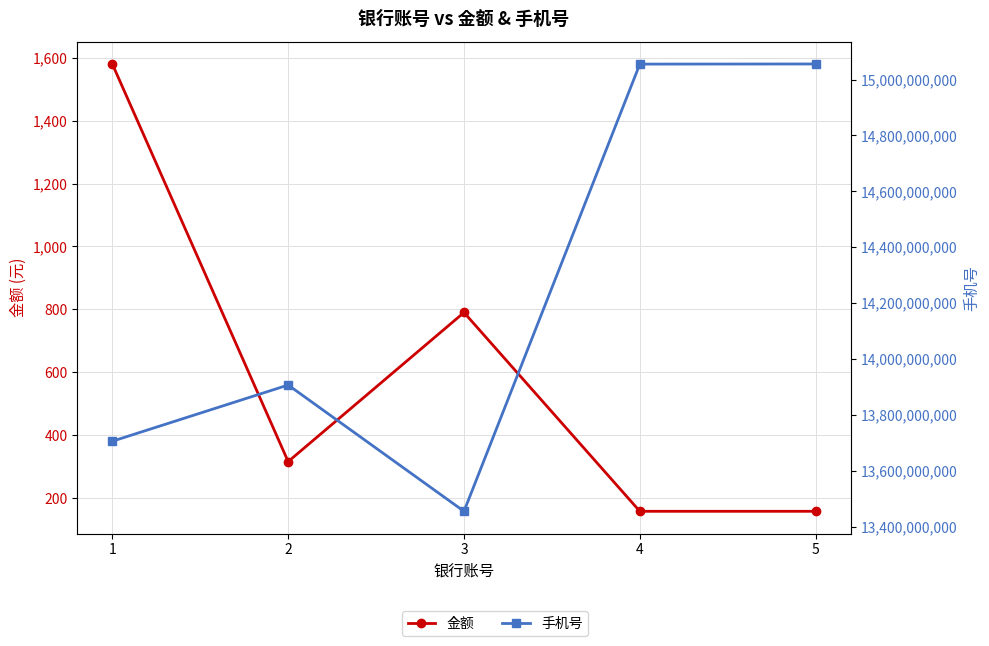

True or false: 金额 has more than 2 interior local peaks.

False